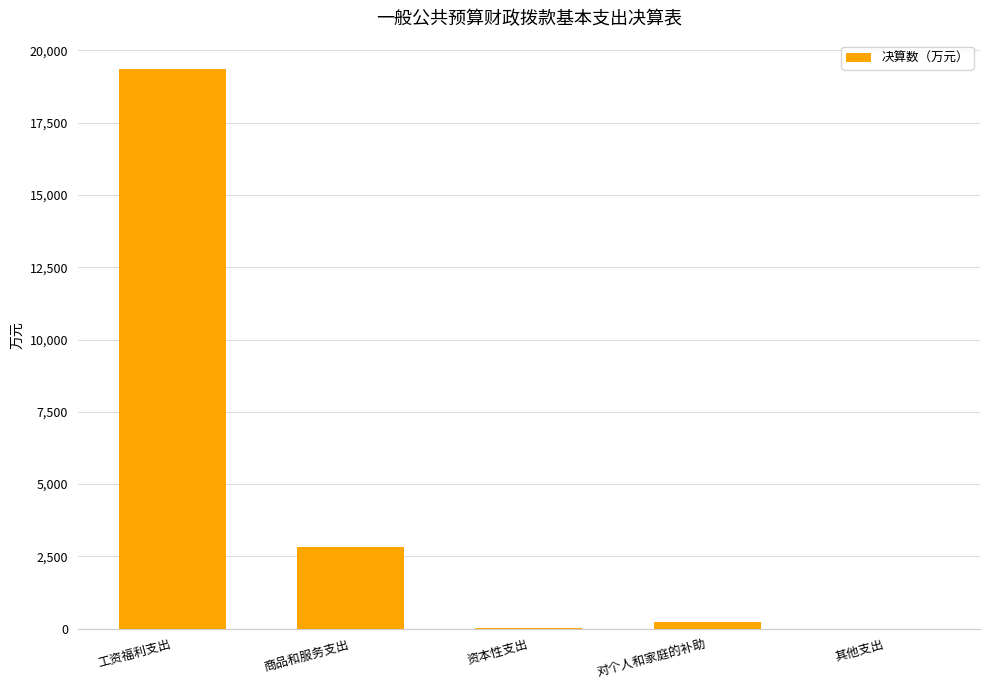

What is the greatest value displayed?

19370.4